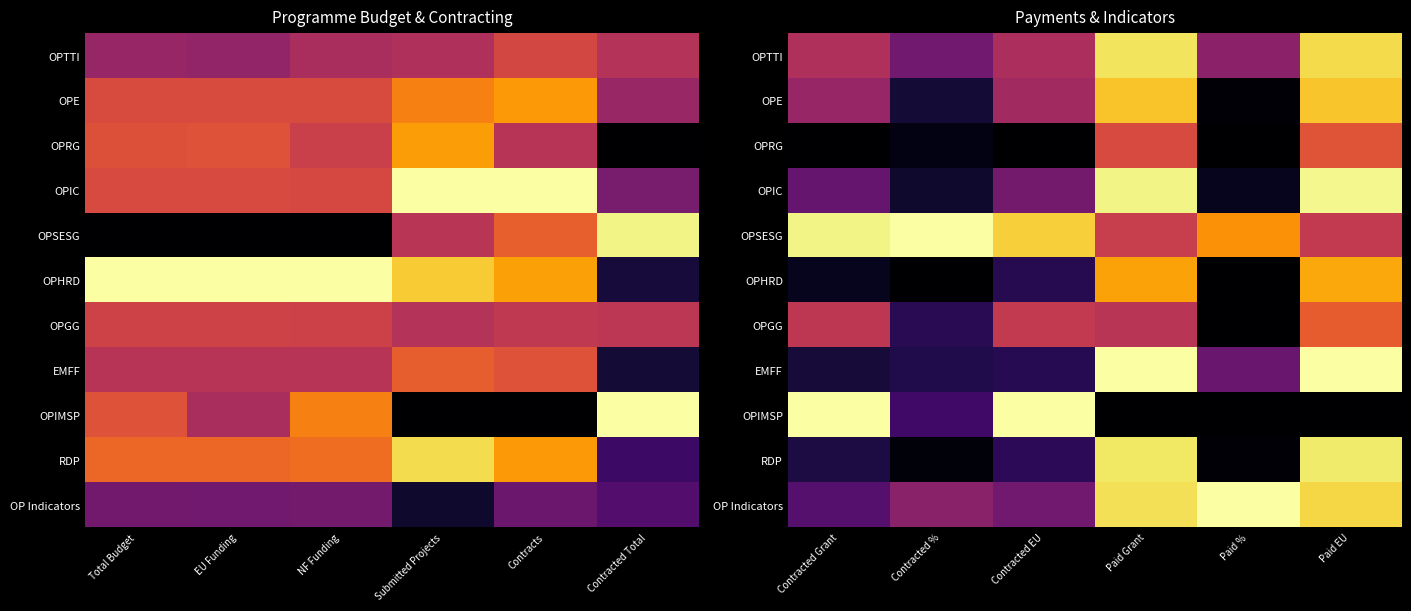

Between EU Funding and NF Funding, which is larger?

NF Funding